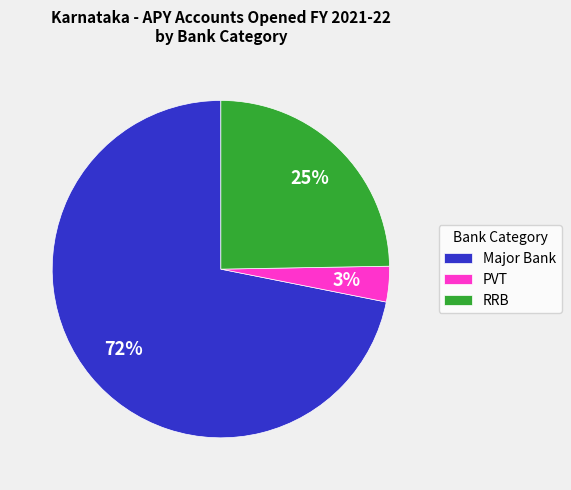

Which has a higher value, PVT or RRB?

RRB